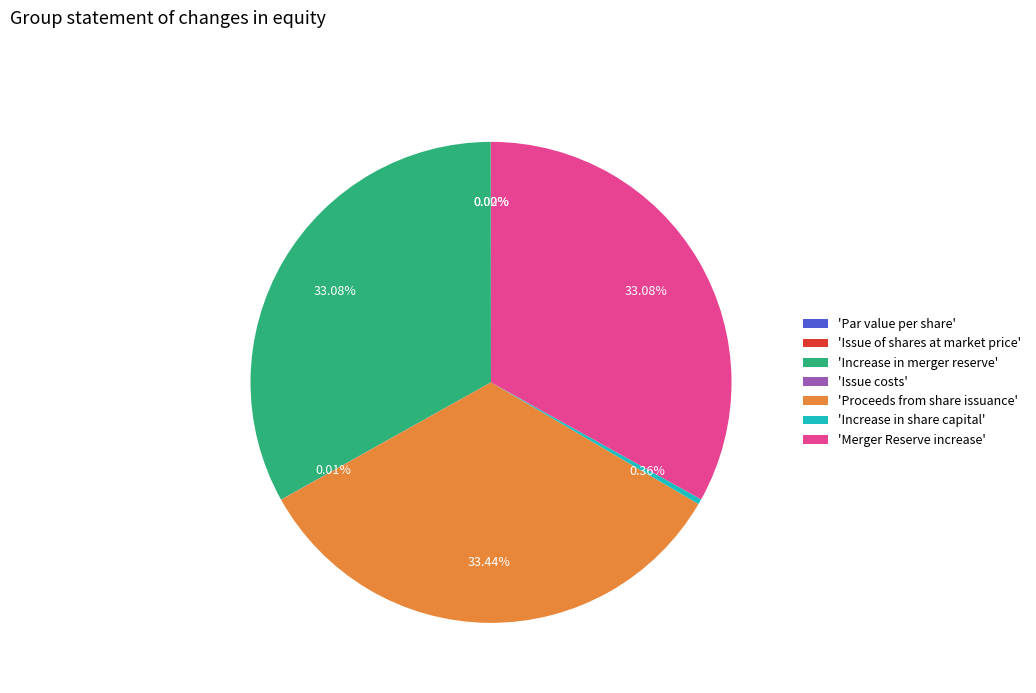

Do 'Increase in share capital' and 'Increase in merger reserve' together represent more than half of the pie?

No